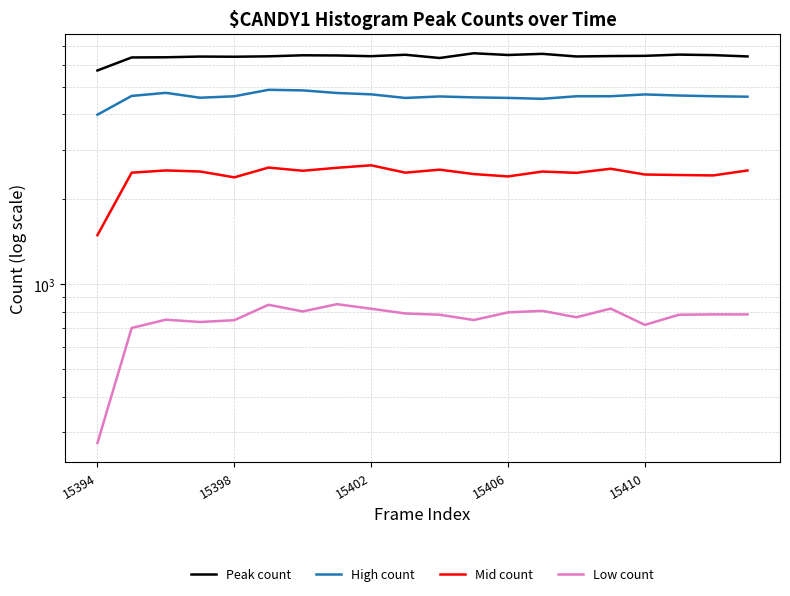

What is the sum of the Low count values at 18 and 13?

1587